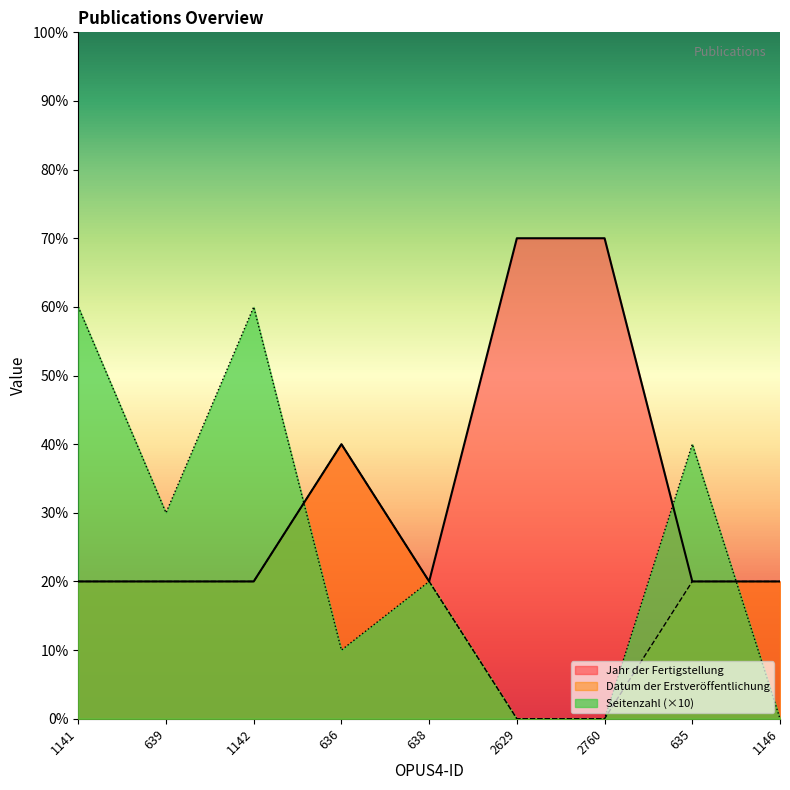

Is it true that Seitenzahl equals 41 at 1141?

False